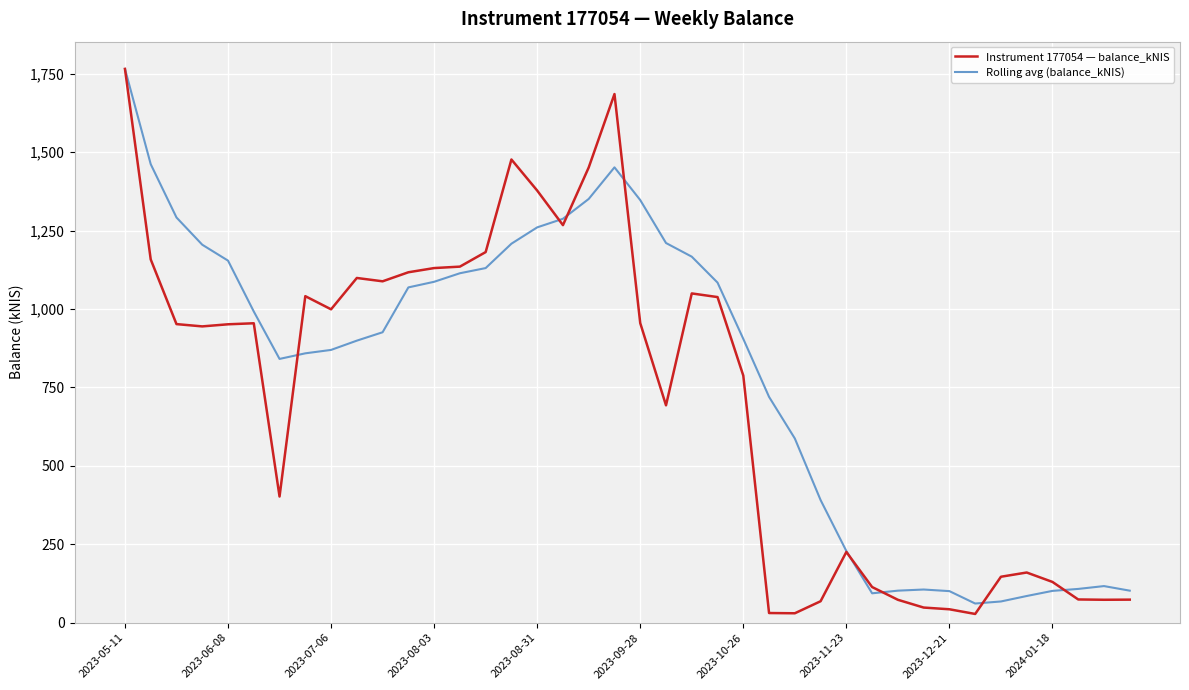

Does the chart have visible grid lines?

Yes